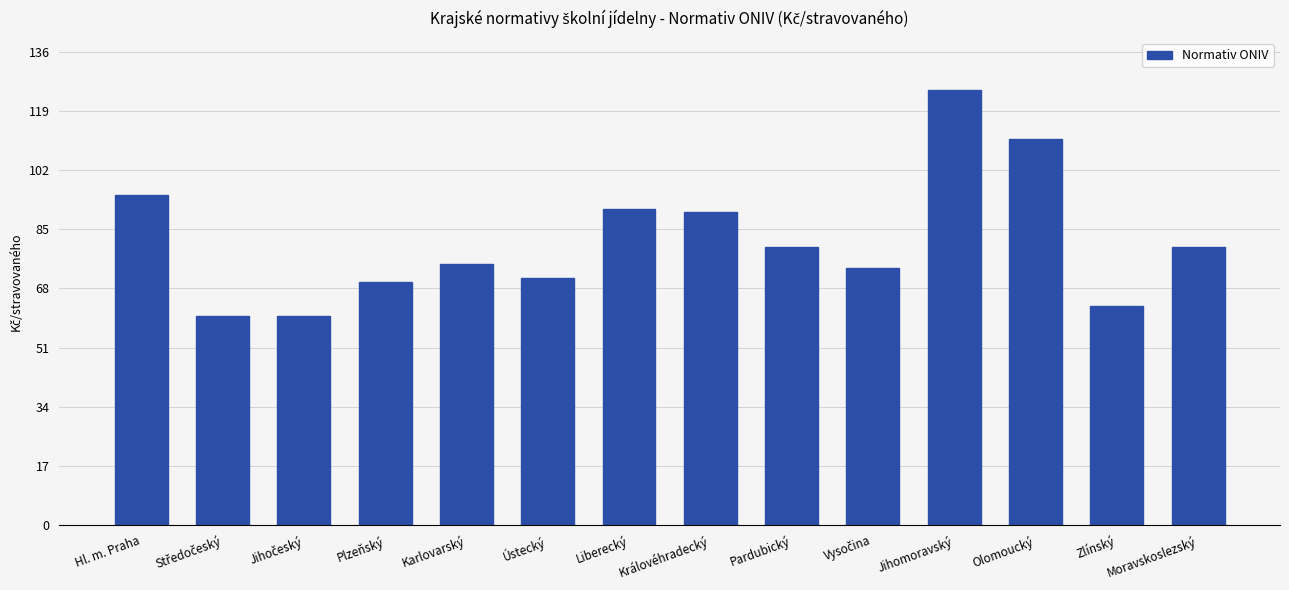

Is it true that the value at Zlínský is 97?

False